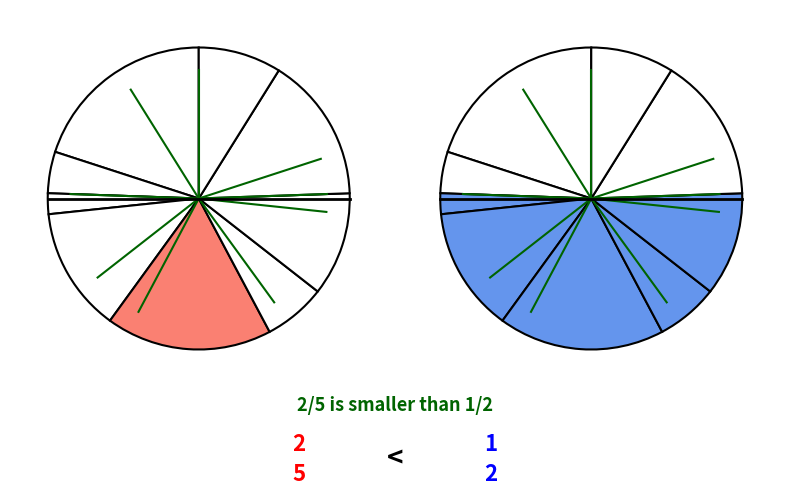

Count the number of slices in the pie.

9